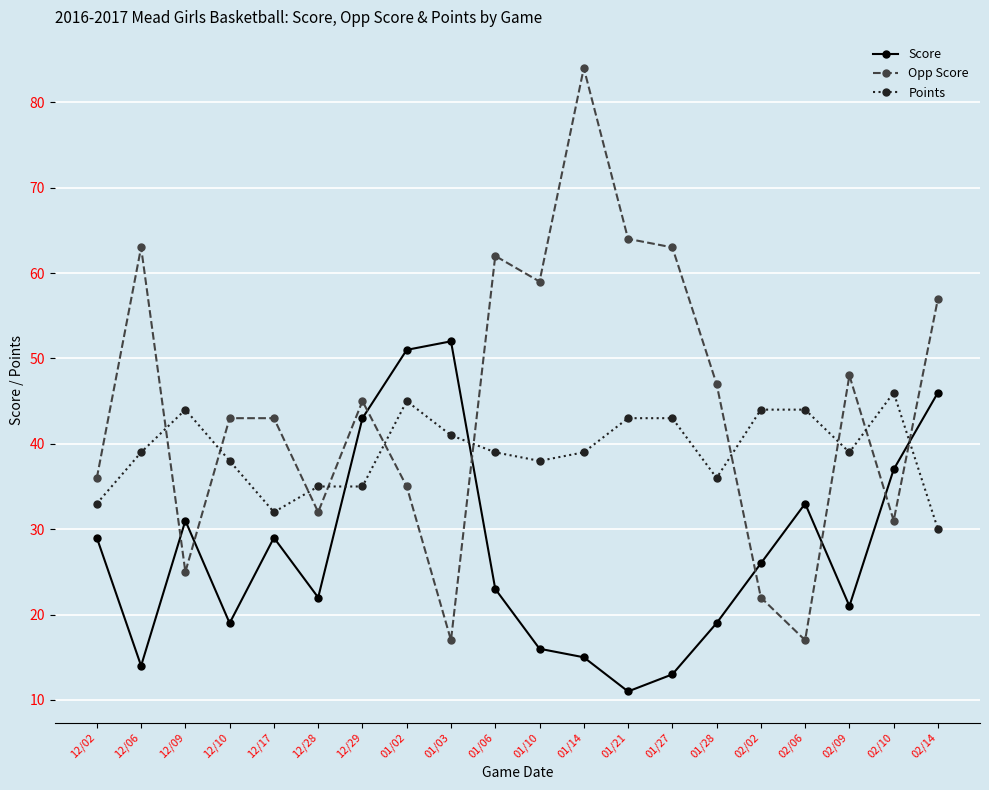

At which category does Points reach its first local peak?

12/09